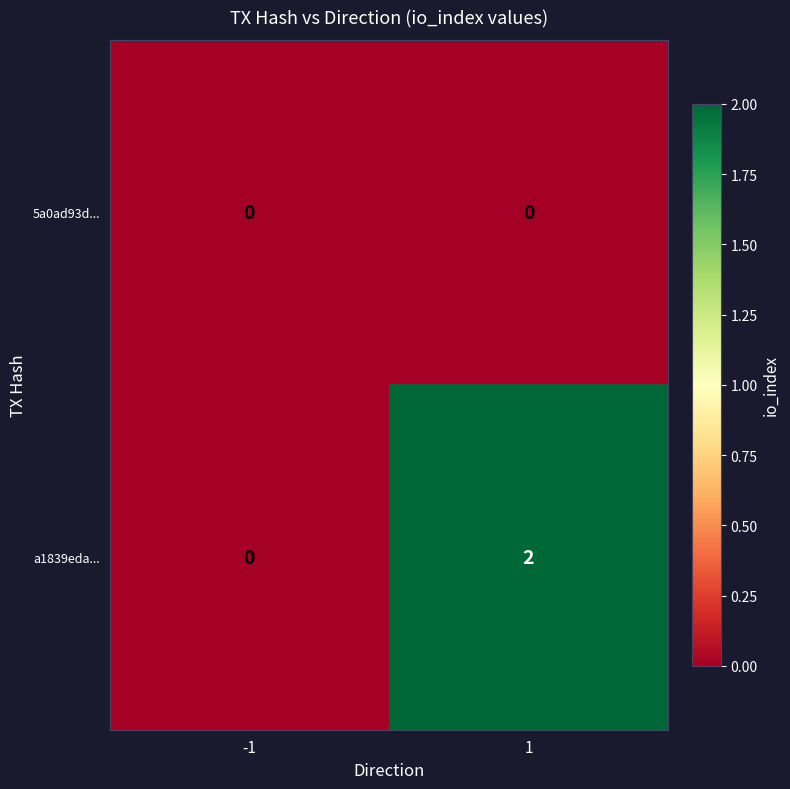

What is the total value across all series at 1?

2